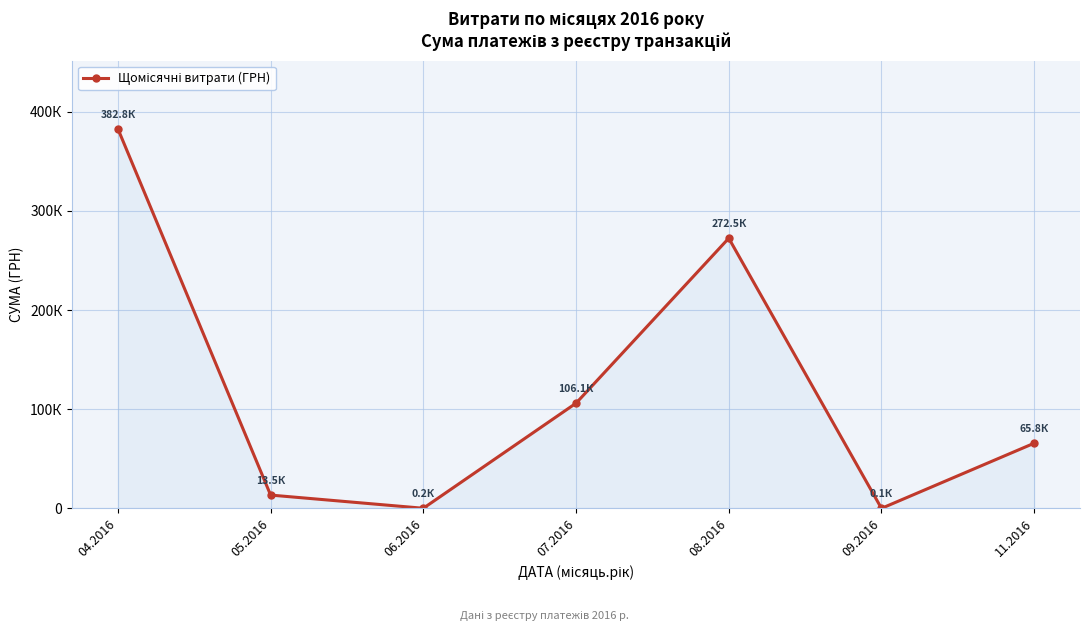

What is the change in value from 07.2016 to 09.2016?

-106062.8